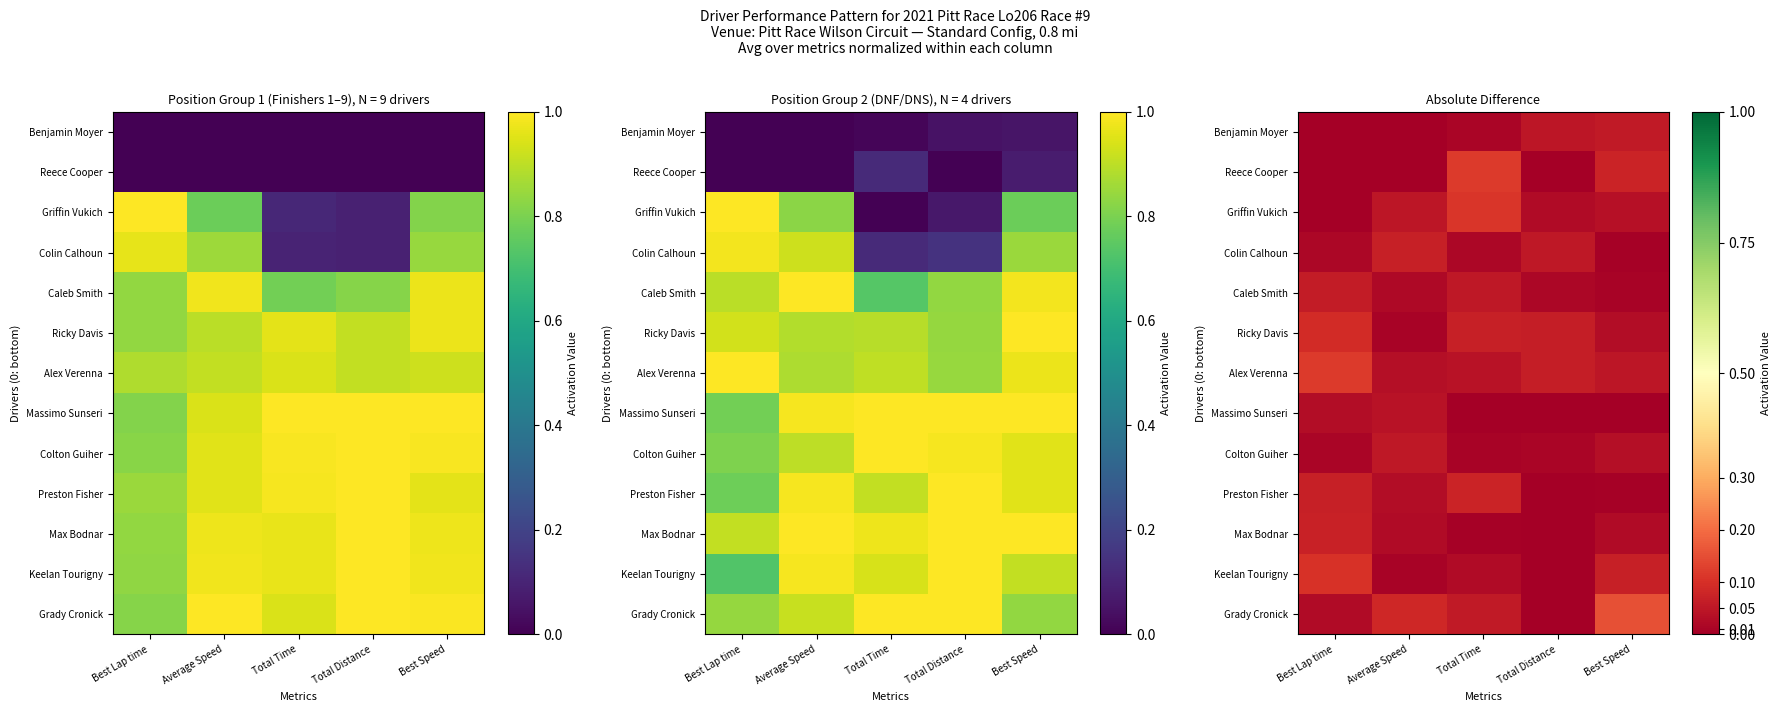

At which label is Griffin Vukich closest to 0?

Best Lap time